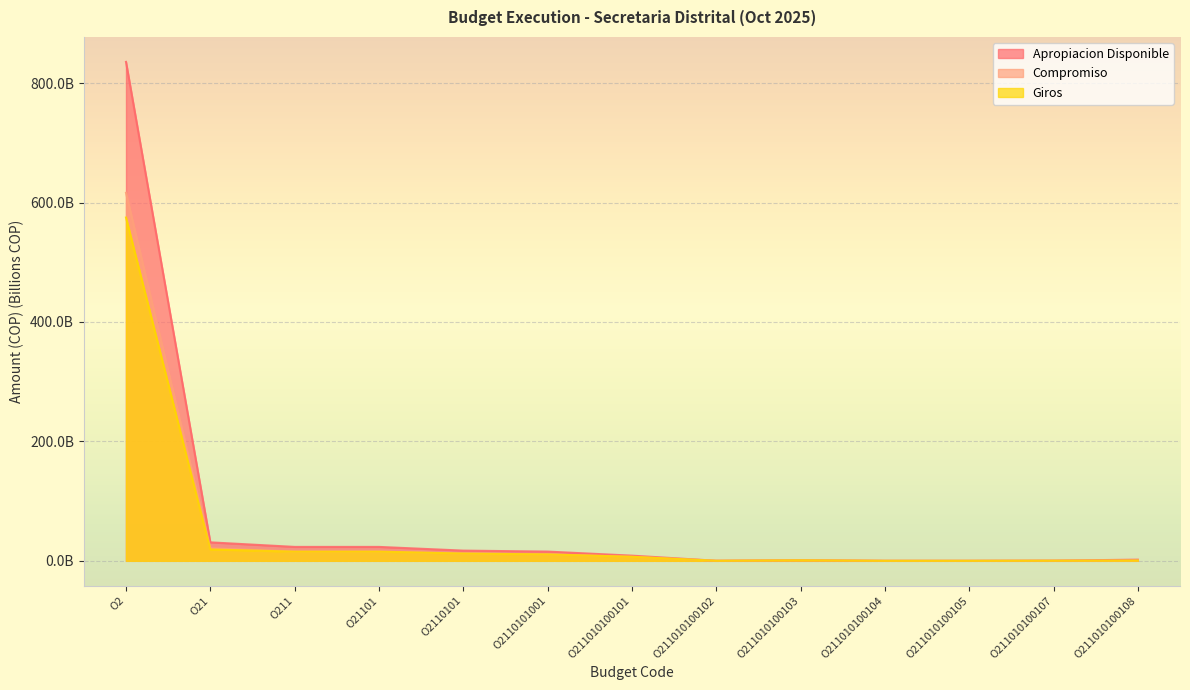

What is the maximum value shown in the chart?

835.6